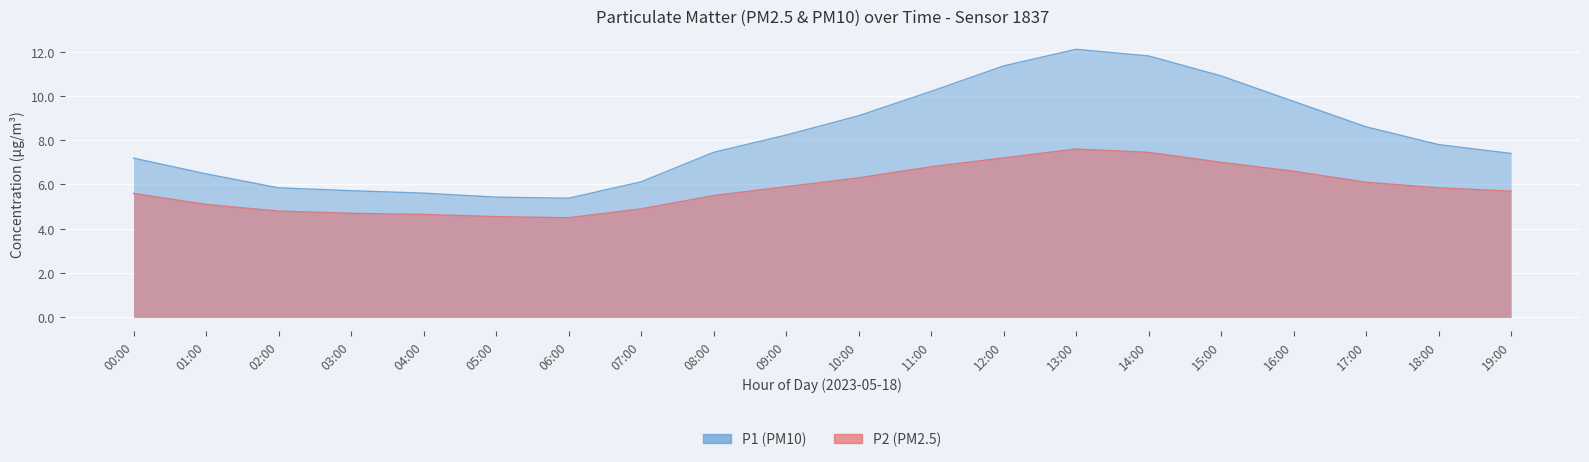

What is the minimum value shown in the chart?

4.5